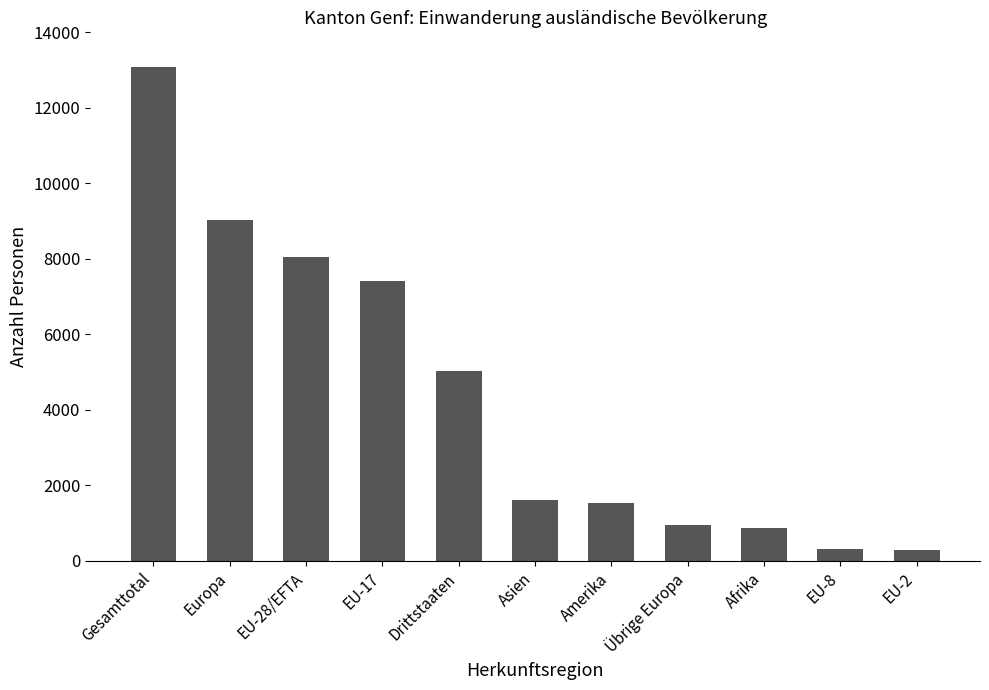

What is the difference between the maximum and minimum values?

12790